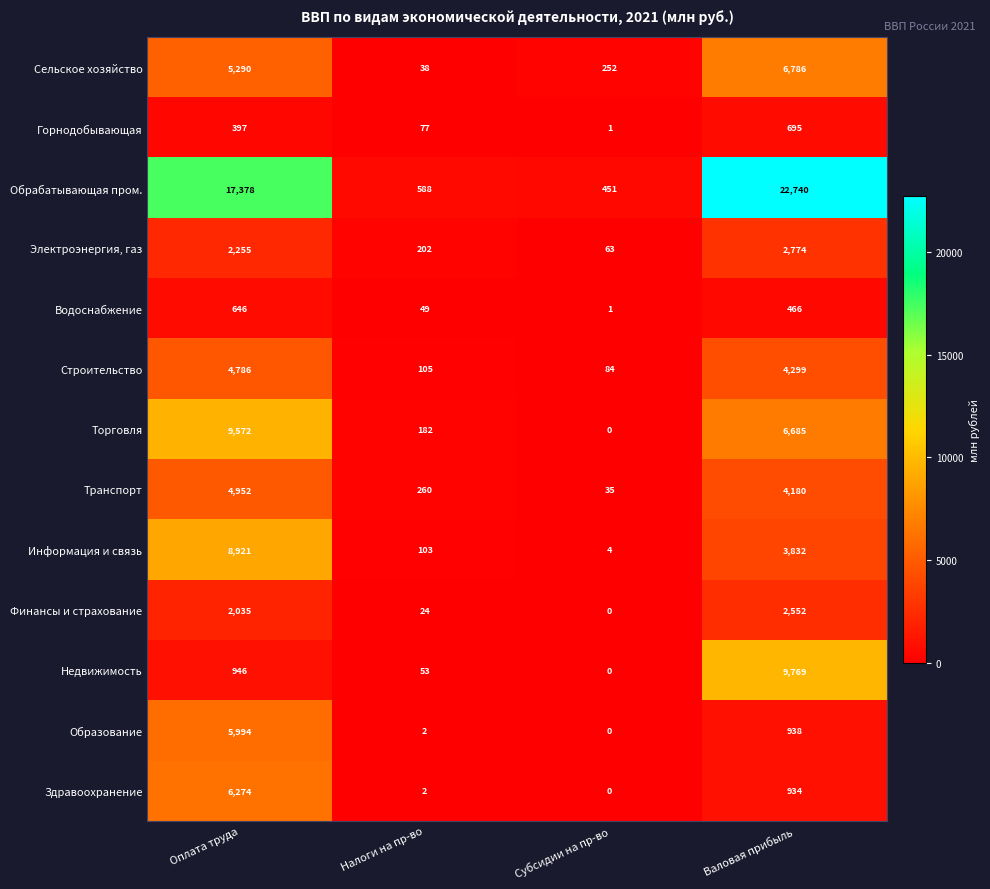

The value of Финансы и страхование at Субсидии на пр-во is 0. True or false?

True